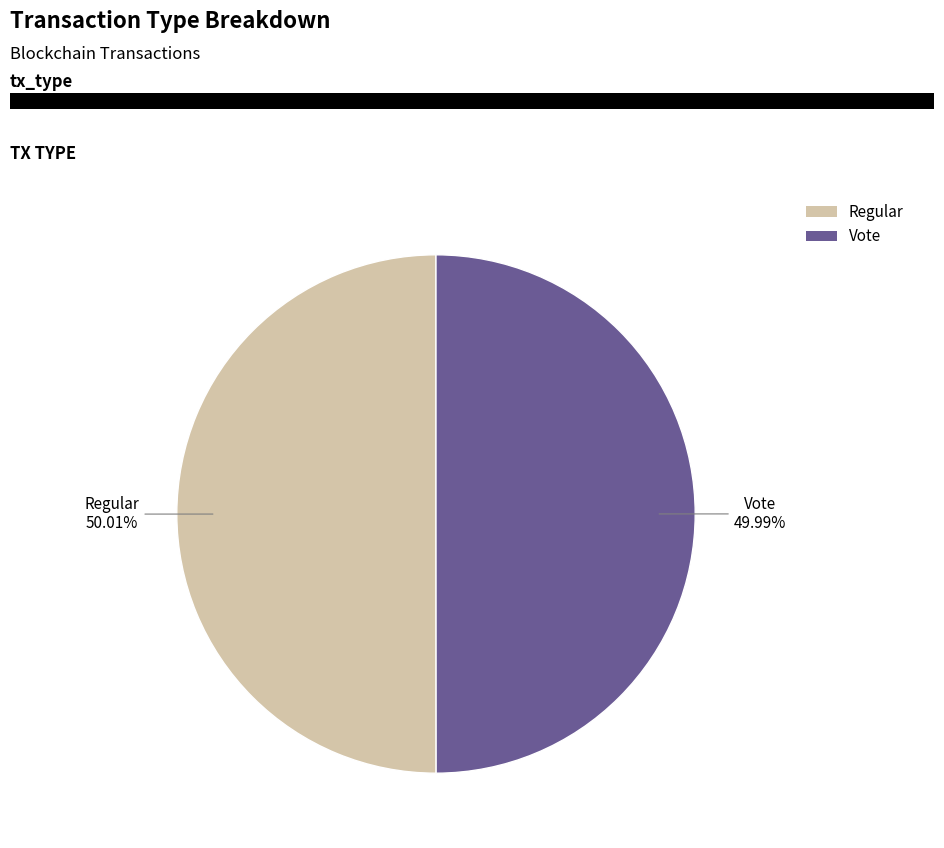

To the nearest percent, what percentage of the pie is Regular?

50%